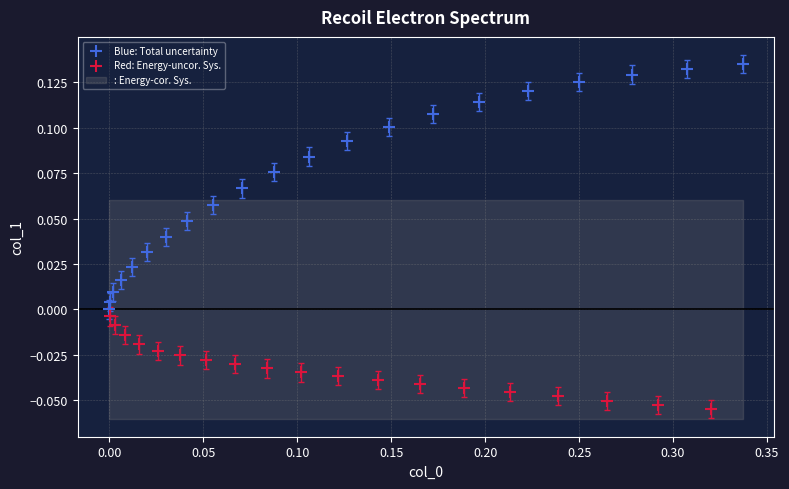

Which series has the largest Y range (max minus min)?

Blue: Total uncertainty